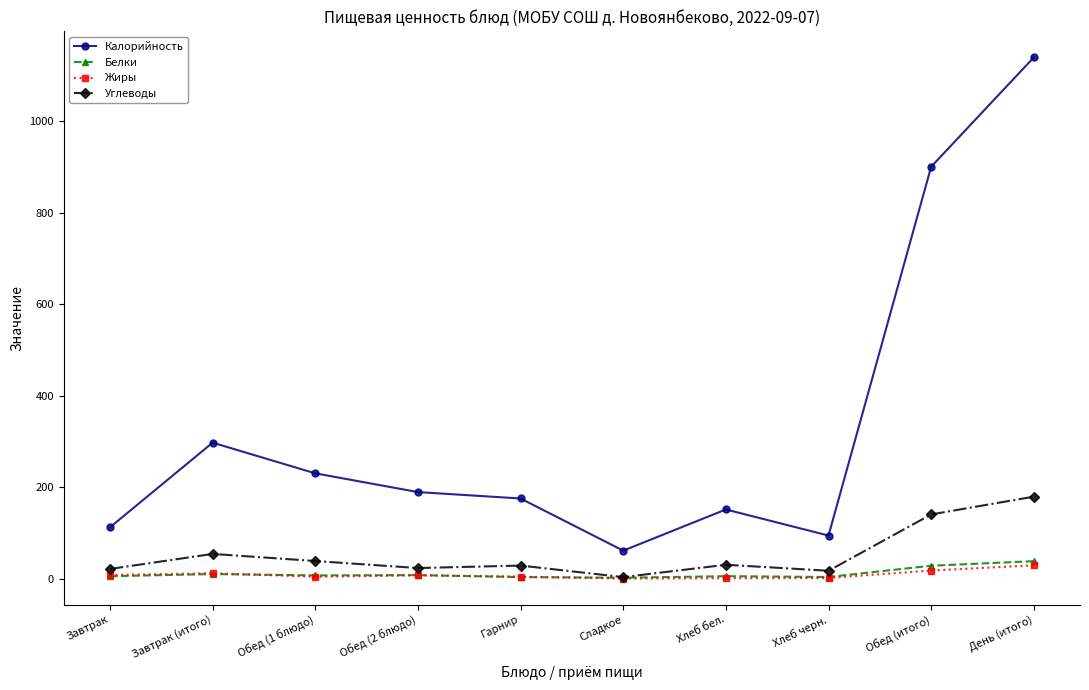

List the labels in order of Калорийность value, largest first.

День (итого), Обед (итого), Завтрак (итого), Обед (1 блюдо), Обед (2 блюдо), Гарнир, Хлеб бел., Завтрак, Хлеб черн., Сладкое